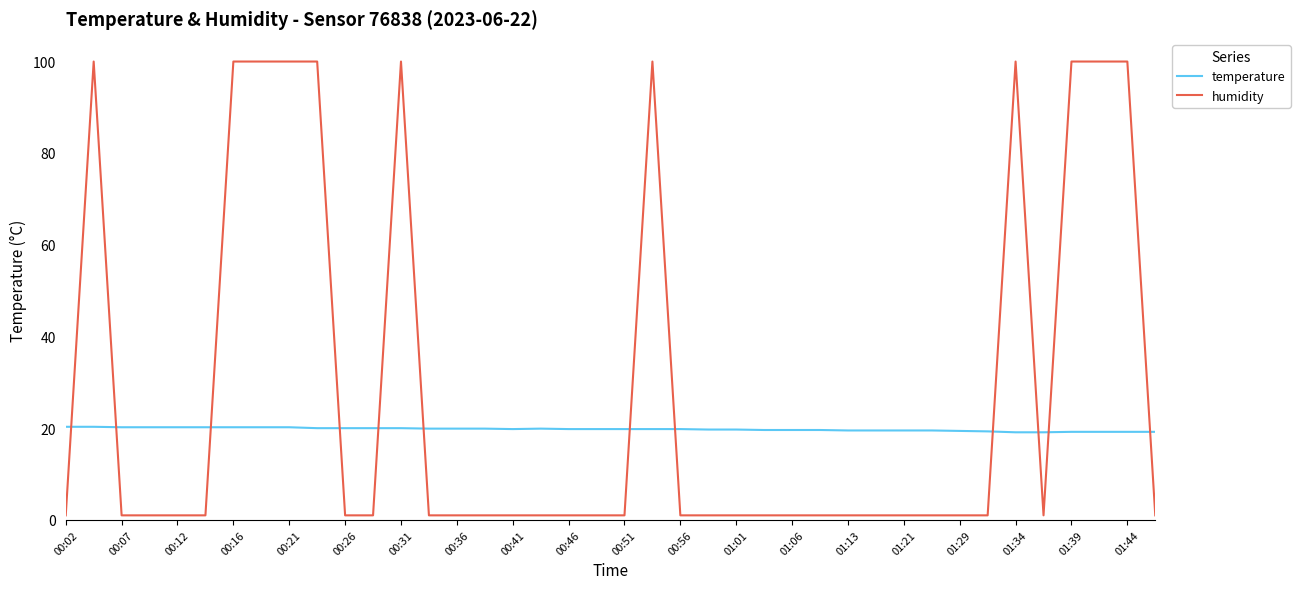

Rank the series by their maximum value, from lowest to highest.

temperature, humidity